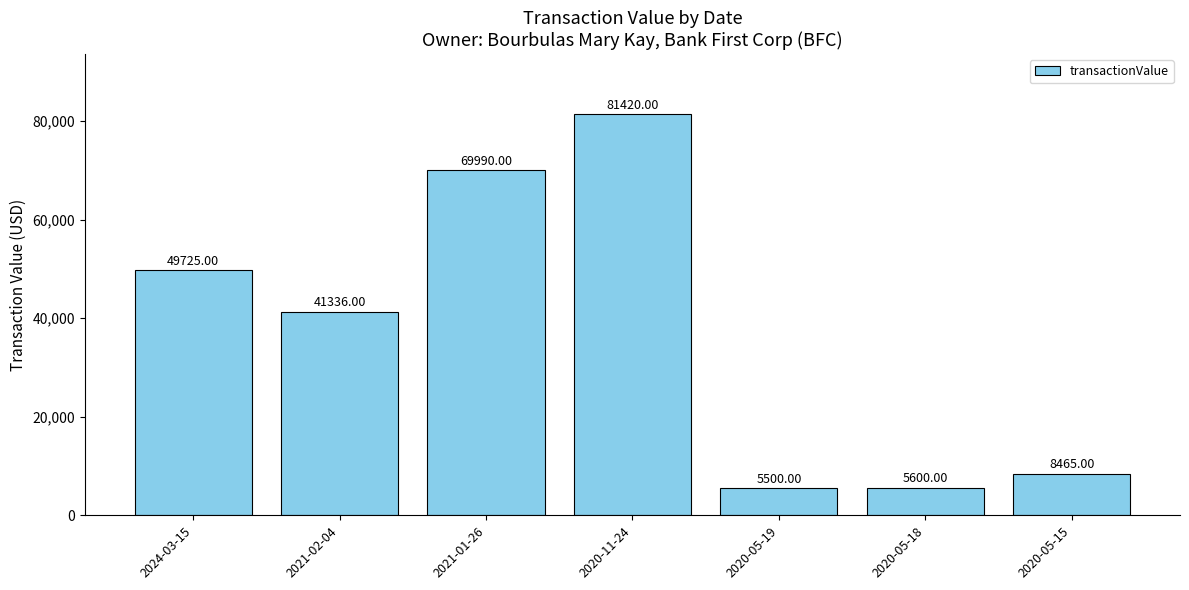

What position from the left is 2024-03-15?

1